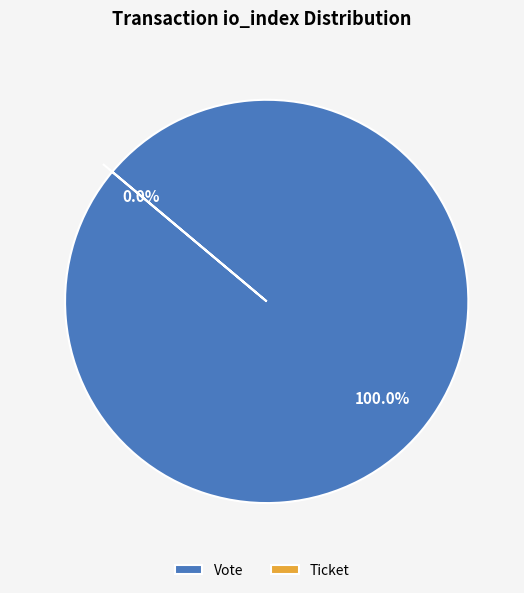

Which slice is the smallest?

Ticket